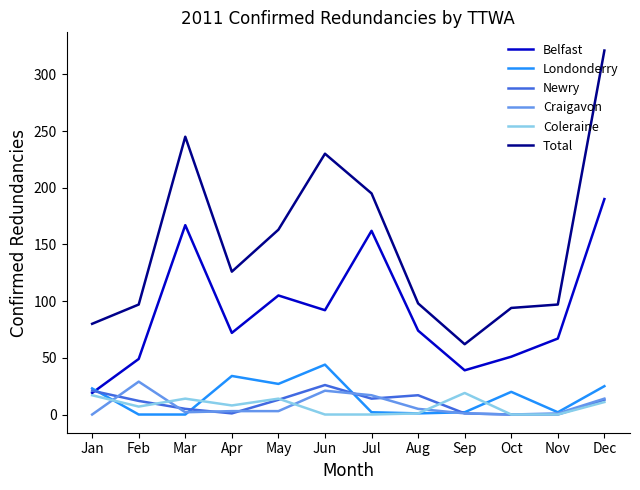

What are all the series names shown in the legend?

Belfast, Londonderry, Newry, Craigavon, Coleraine, Total